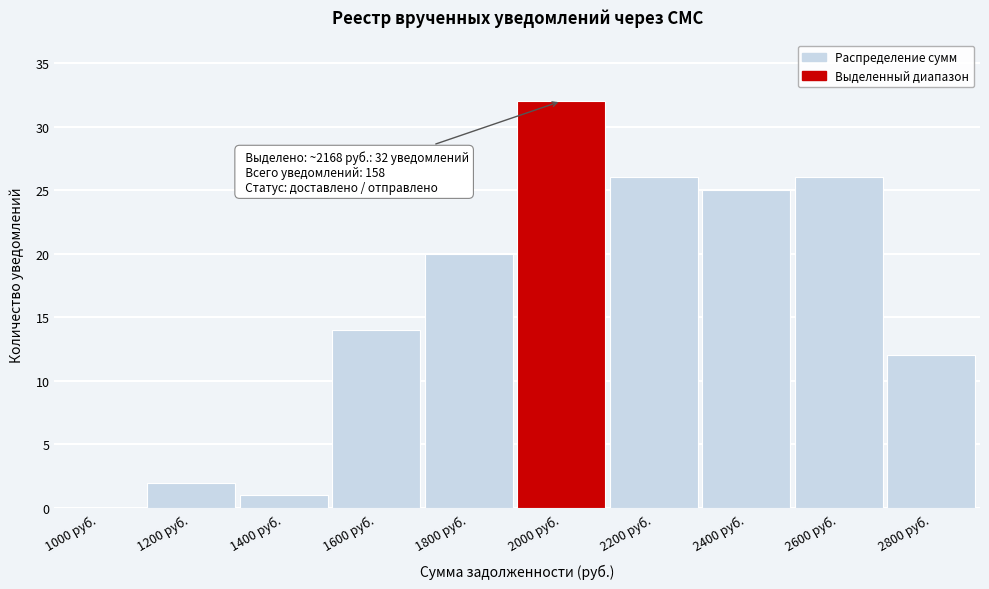

Reading left to right, what are all the values shown in this chart?

1000 руб.=0	1200 руб.=2	1400 руб.=1	1600 руб.=14	1800 руб.=20	2000 руб.=32	2200 руб.=26	2400 руб.=25	2600 руб.=26	2800 руб.=12